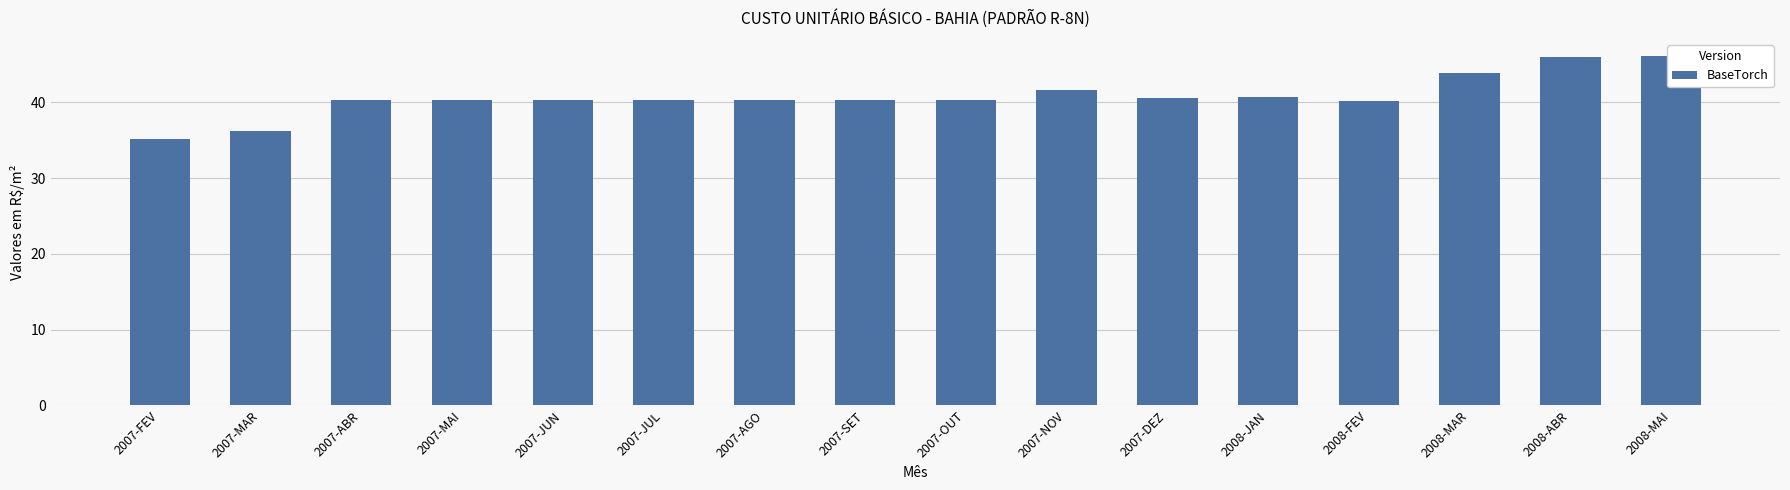

Rank the categories by value from highest to lowest.

2008-MAI, 2008-ABR, 2008-MAR, 2007-NOV, 2008-JAN, 2007-DEZ, 2007-ABR, 2007-MAI, 2007-JUN, 2007-JUL, 2007-AGO, 2007-SET, 2007-OUT, 2008-FEV, 2007-MAR, 2007-FEV